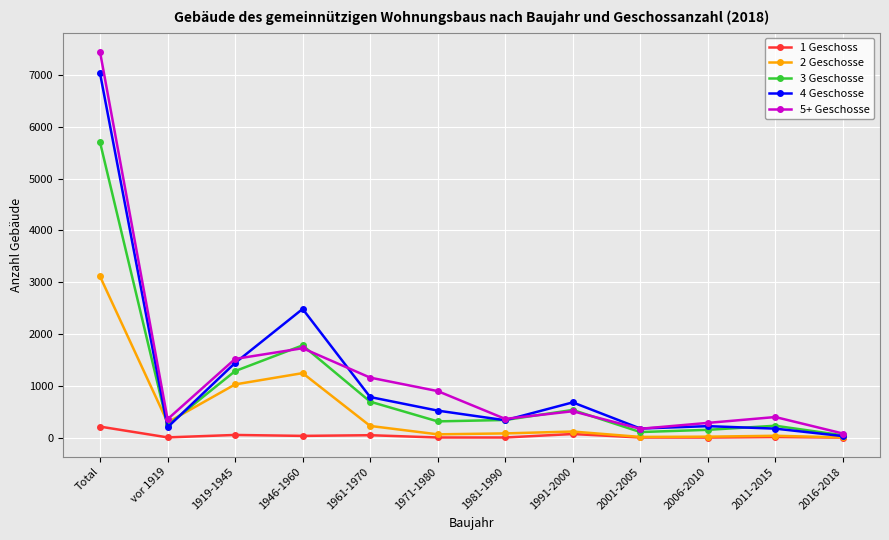

What is the sum of all 5+ Geschosse values?

14890